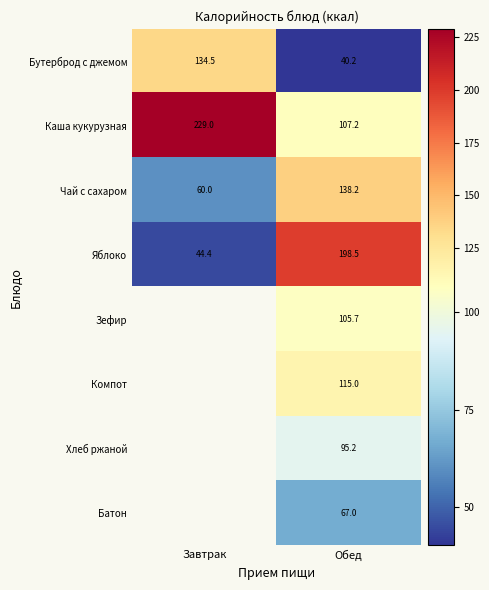

What is the minimum value for Бутерброд с джемом?

40.2